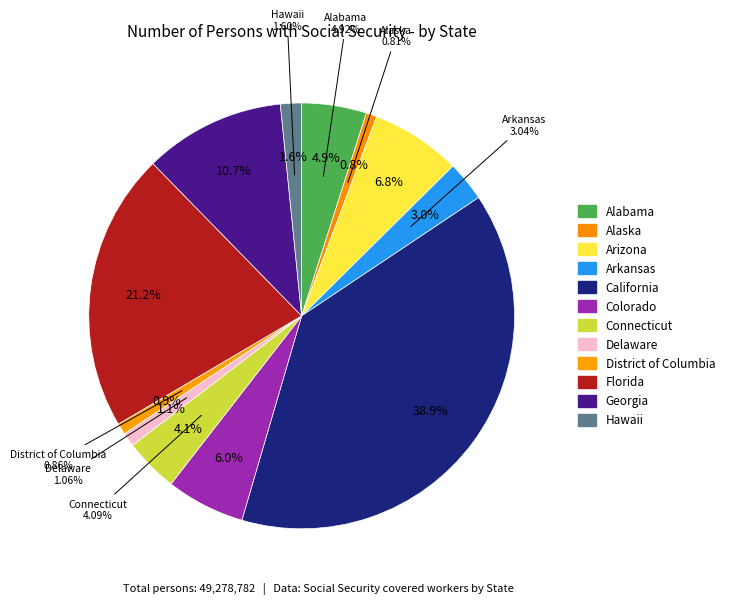

Is there a majority slice in this chart?

No